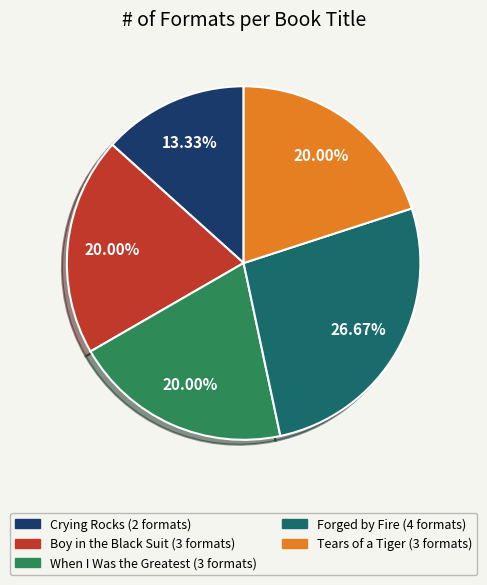

Between Crying Rocks and When I Was the Greatest, which is larger?

When I Was the Greatest